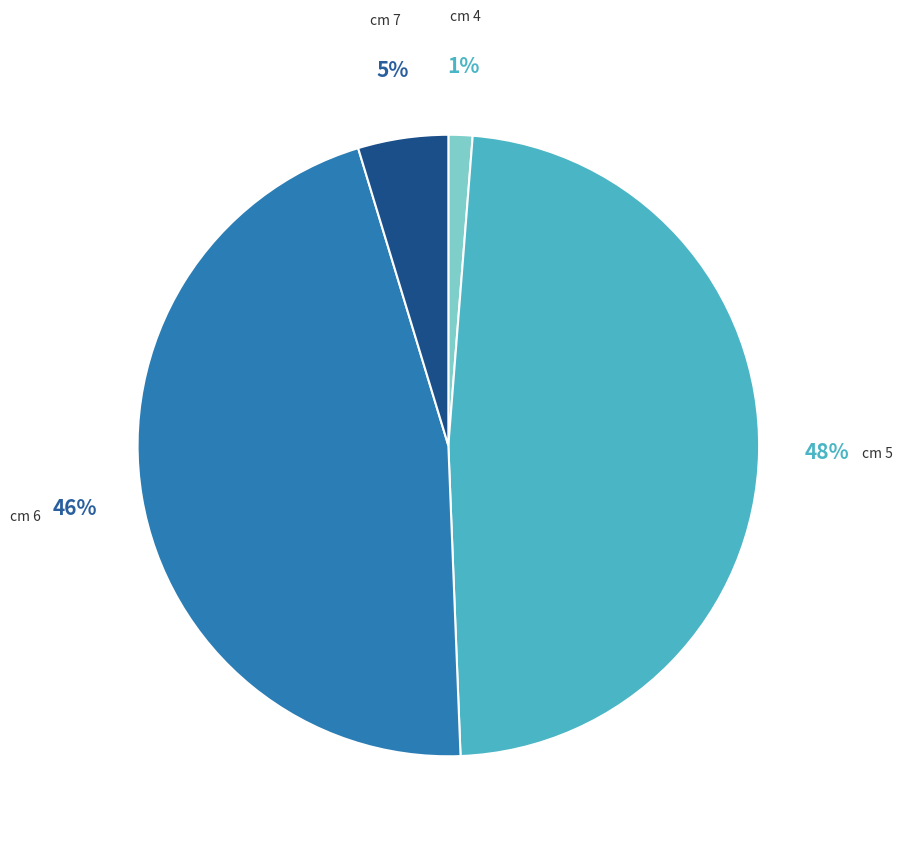

To the nearest percent, what is the average slice percentage?

25%